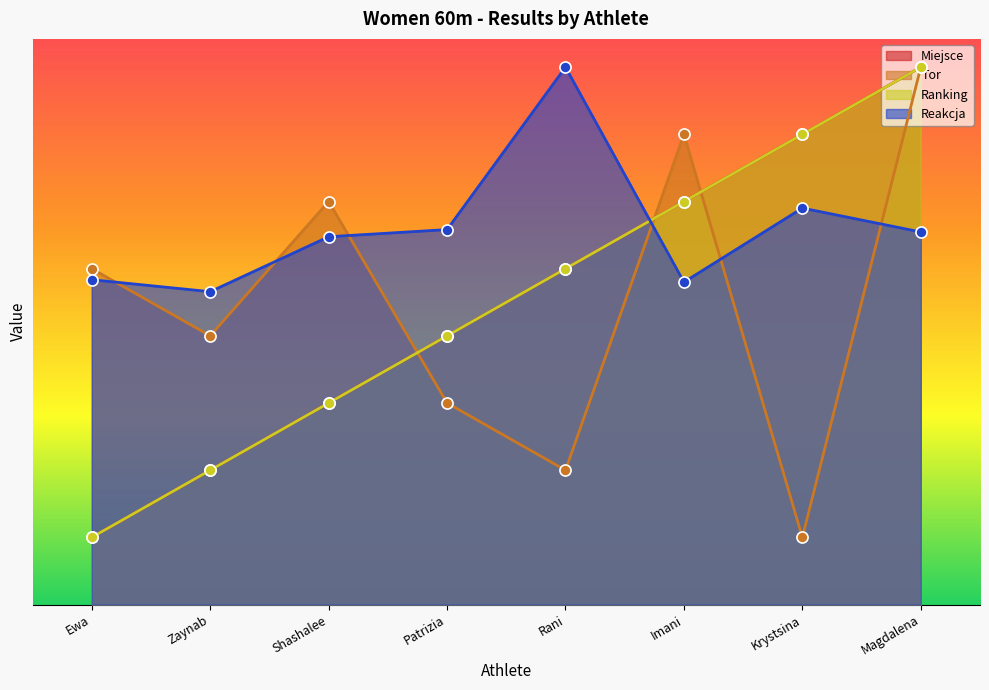

True or false: Reakcja has a value of 2.9 at Imani.

False